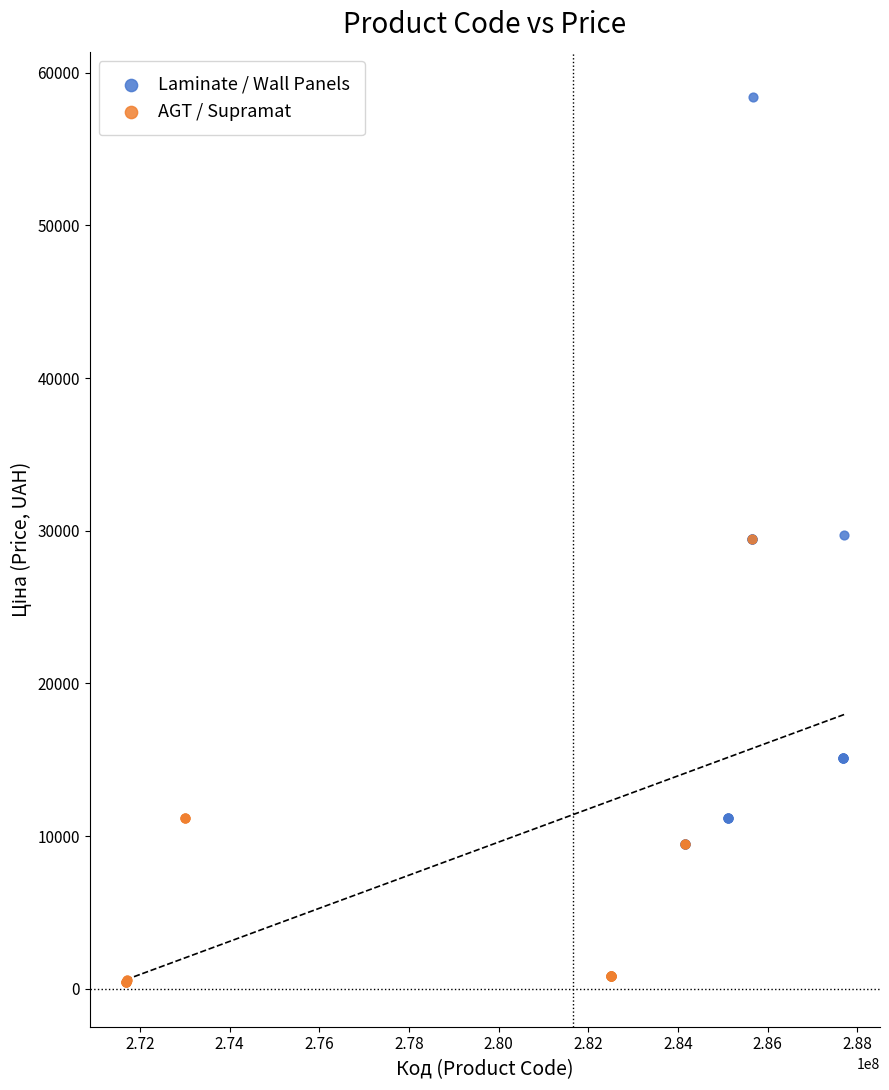

Which series has the widest spread of Y values?

Laminate / Wall Panels